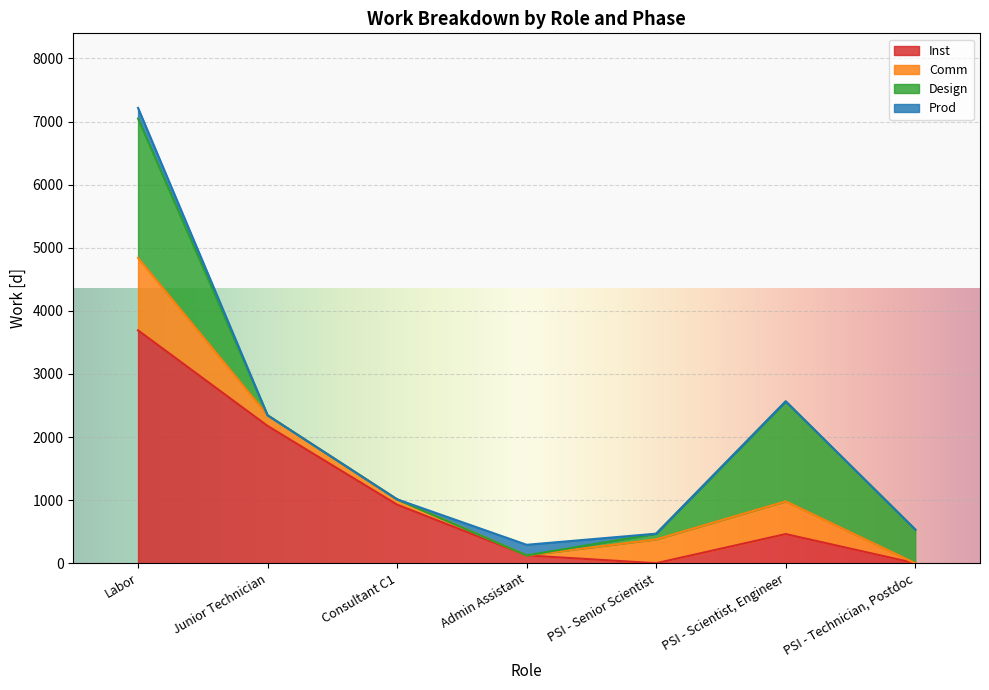

At which category is the sum across all series the highest?

Labor